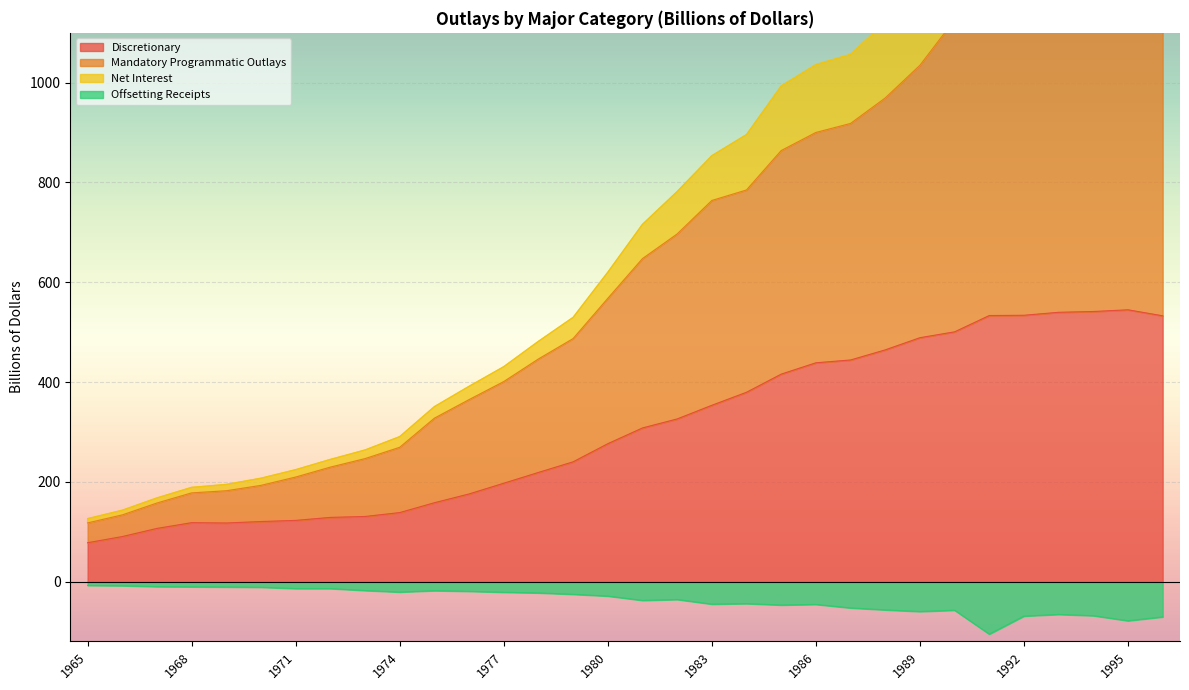

The value of Mandatory Programmatic Outlays at 1975 is 142.1. True or false?

False